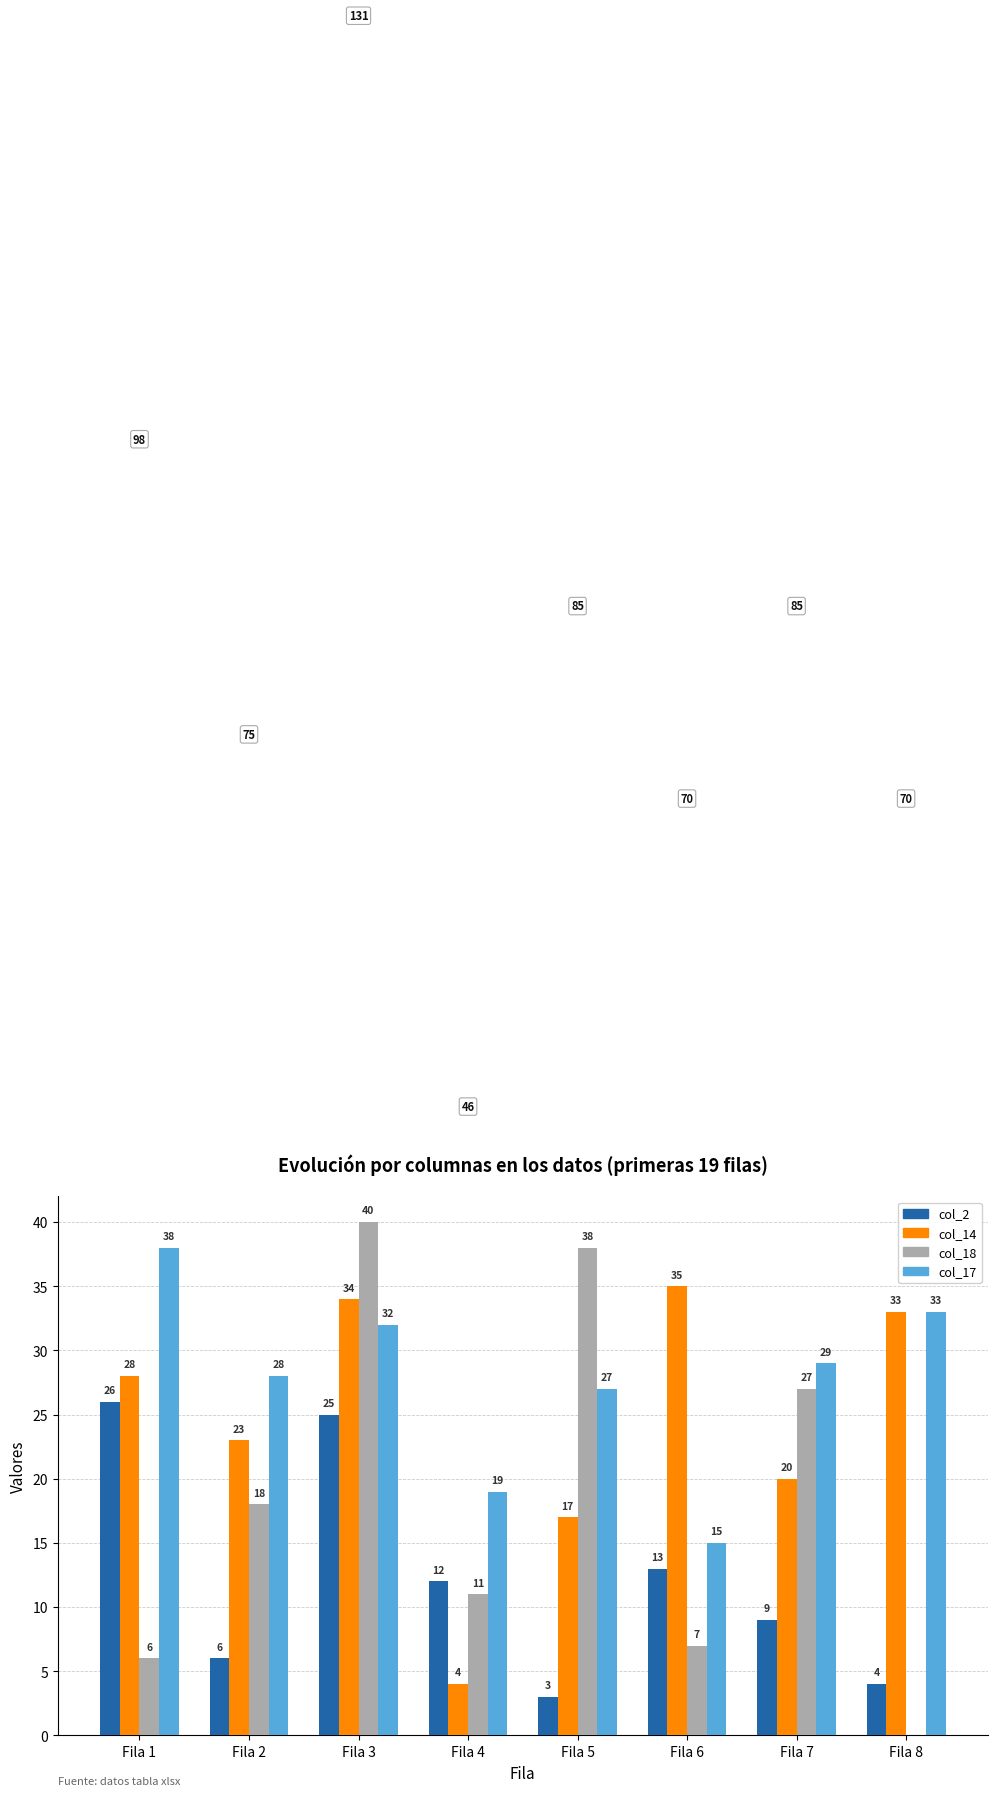

What are all the series names shown in the legend?

col_2, col_14, col_18, col_17